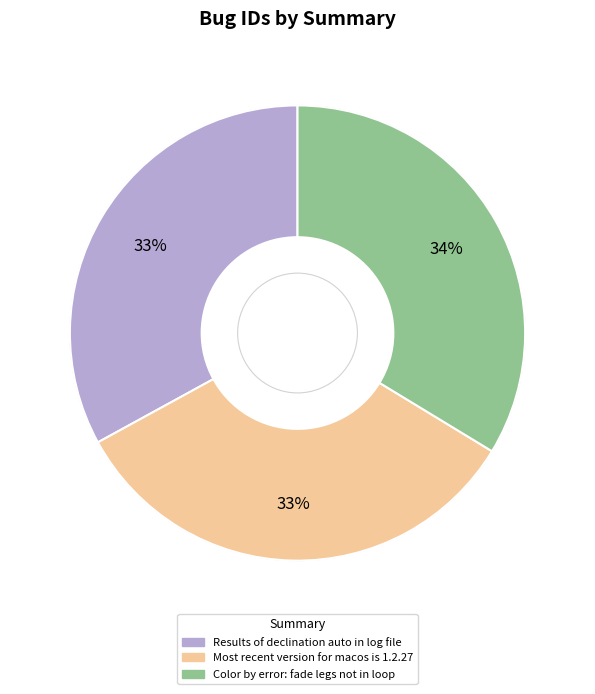

How many segments does this pie chart have?

3